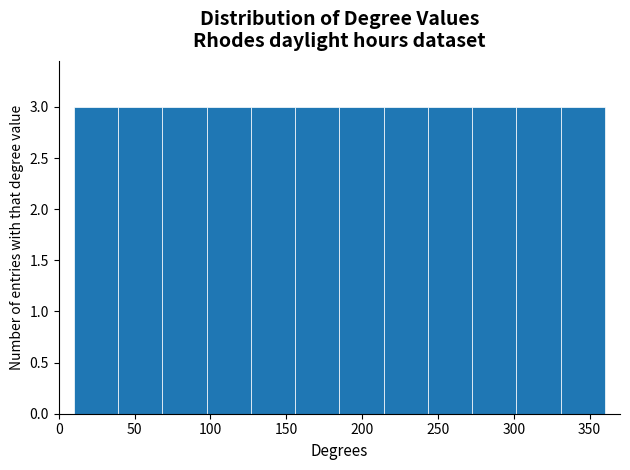

How tall is the bar that spans 125 to 155 on the x-axis? Neither the bar edges nor the heights are printed on the chart, so give them approximately, as read against the axes.

3